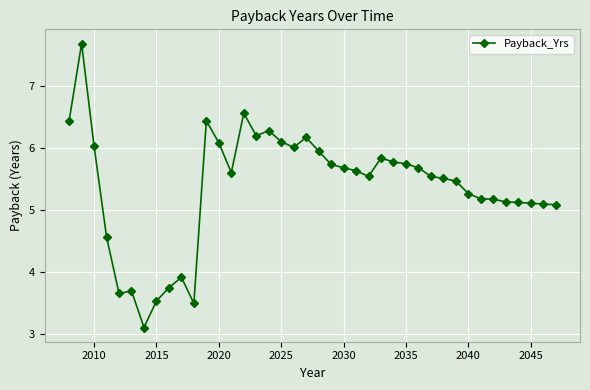

Count the number of categories in the chart.

40